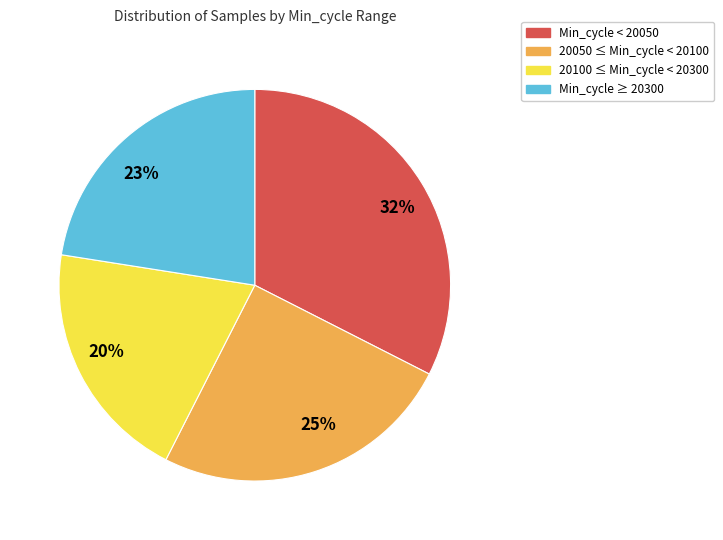

True or false: 23% accounts for 11% of the total.

False